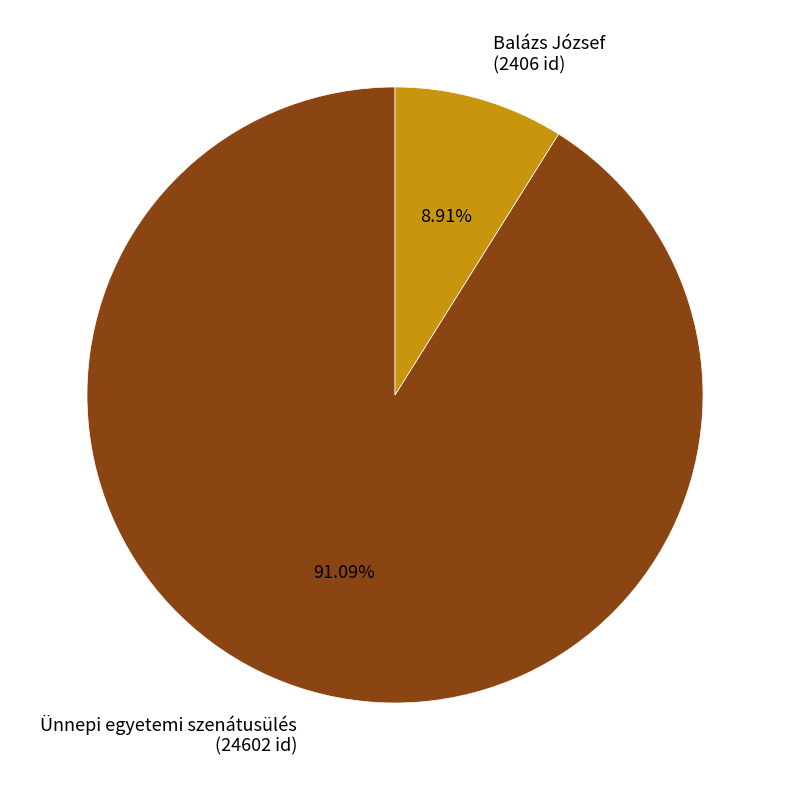

Approximately how many times larger is the value at Ünnepi egyetemi szenátusülés (24602 id) compared to Balázs József (2406 id)?

10.2